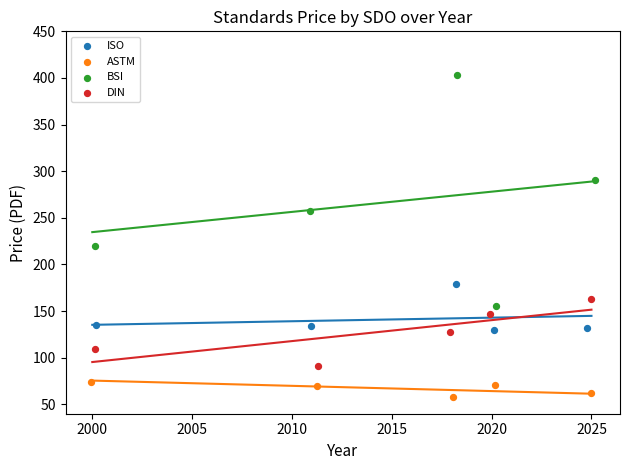

What are all the series names shown in the legend?

ISO, ASTM, BSI, DIN